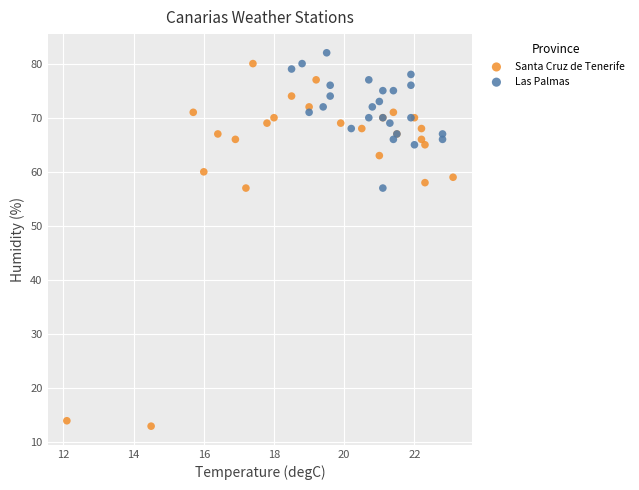

Which series has the widest spread of Y values?

Santa Cruz de Tenerife